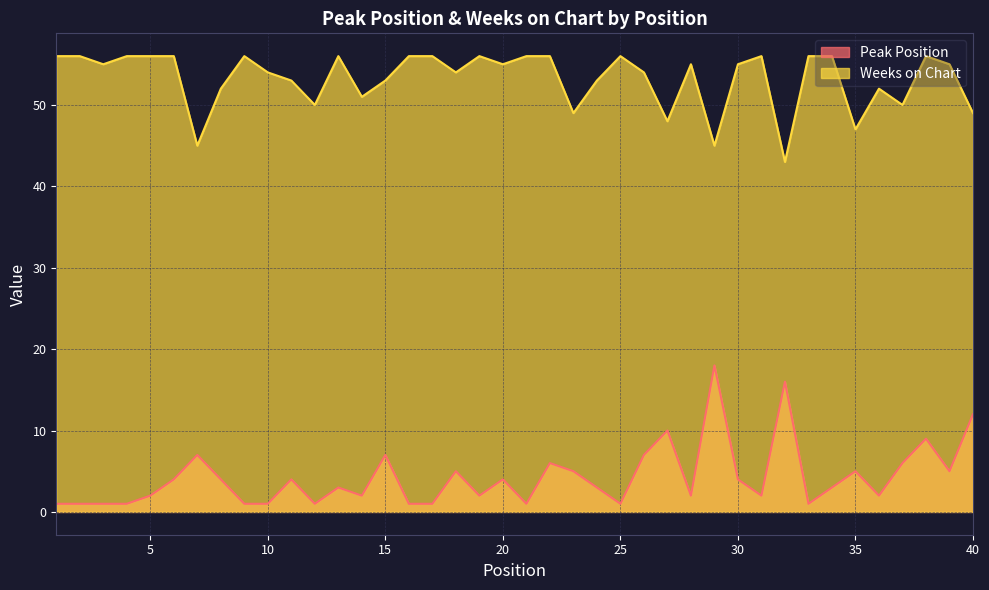

True or false: Peak Position and Weeks on Chart intersect in this chart.

False